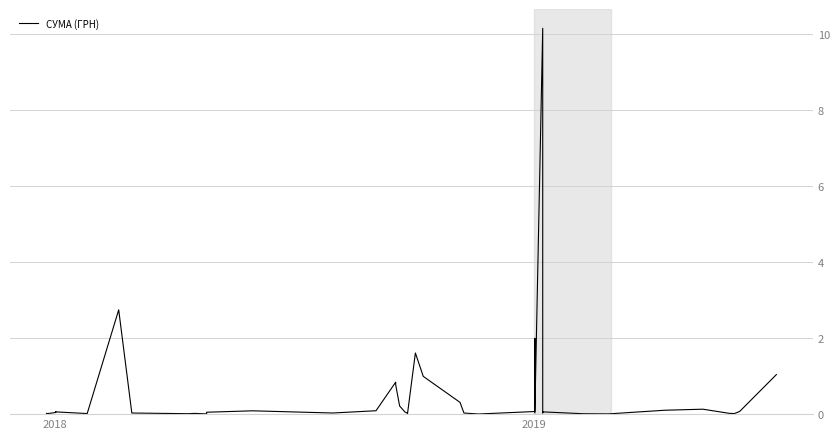

What is the average value?

0.5